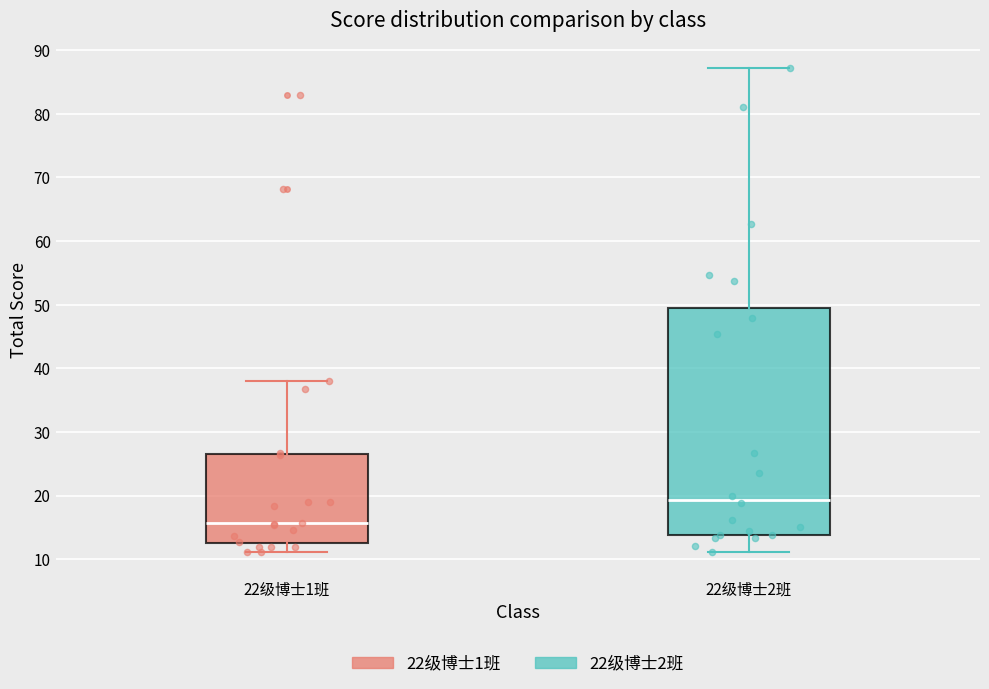

Which box is the tallest, from its lower edge to its upper edge?

22级博士2班